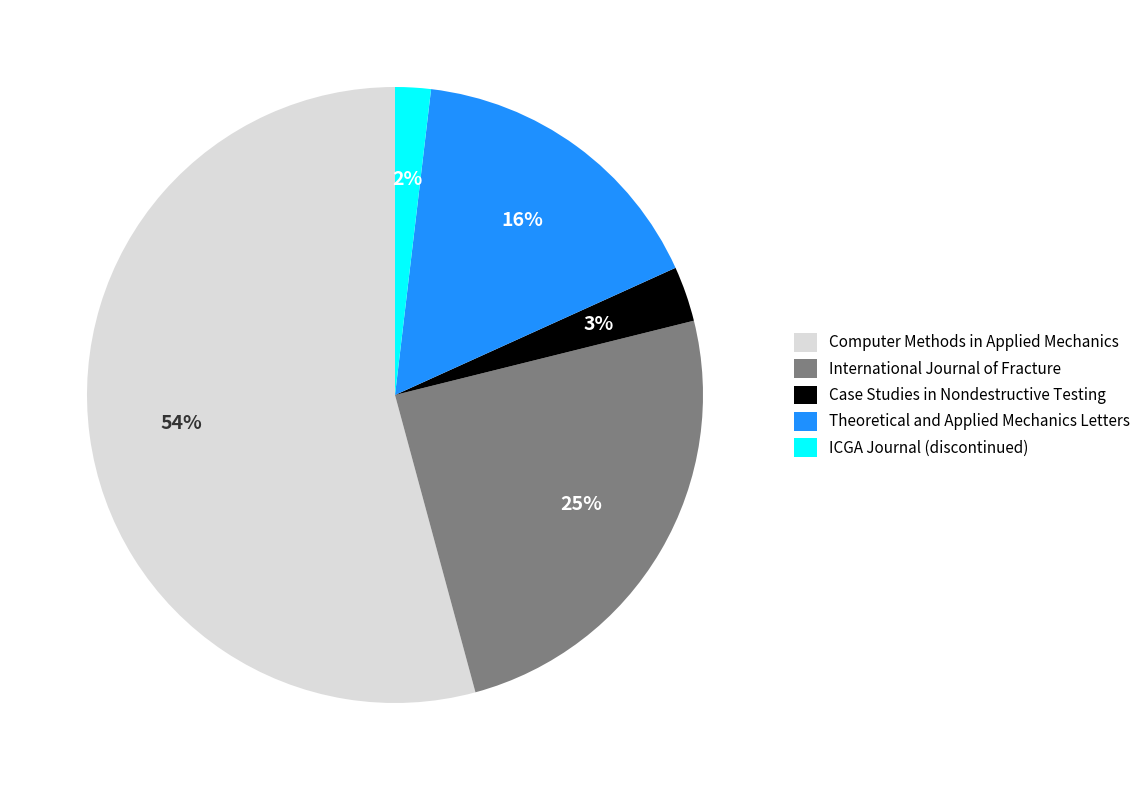

Count the number of slices in the pie.

5